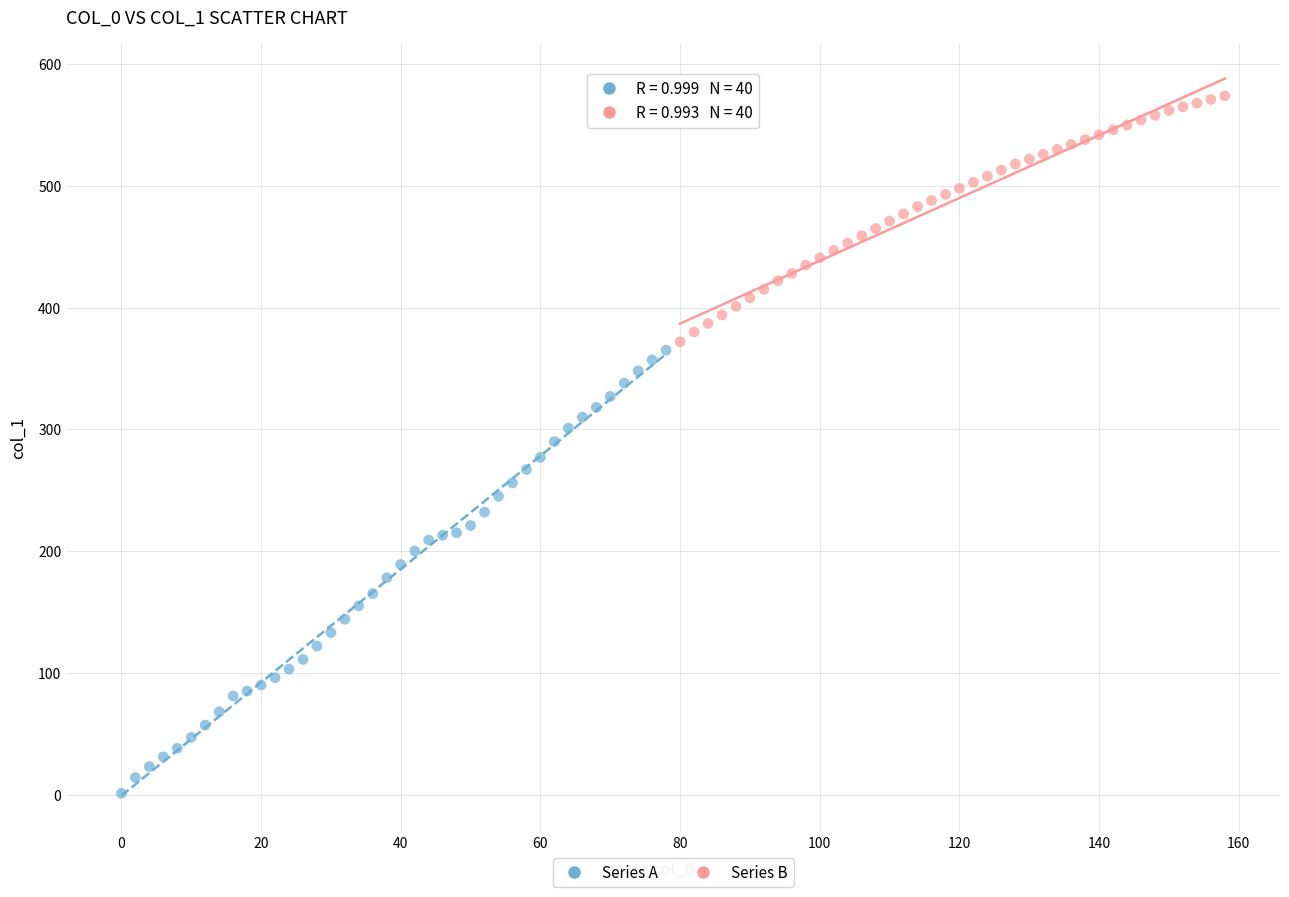

Which series has the largest Y range (max minus min)?

Series A